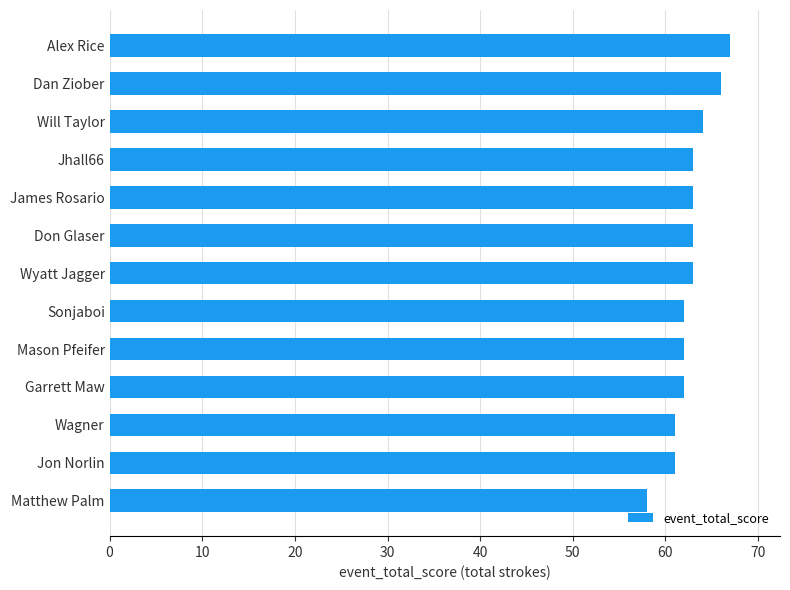

Reading bottom to top, what are all the values shown in this chart?

Matthew Palm=58	Jon Norlin=61	Wagner=61	Garrett Maw=62	Mason Pfeifer=62	Sonjaboi=62	Wyatt Jagger=63	Don Glaser=63	James Rosario=63	Jhall66=63	Will Taylor=64	Dan Ziober=66	Alex Rice=67